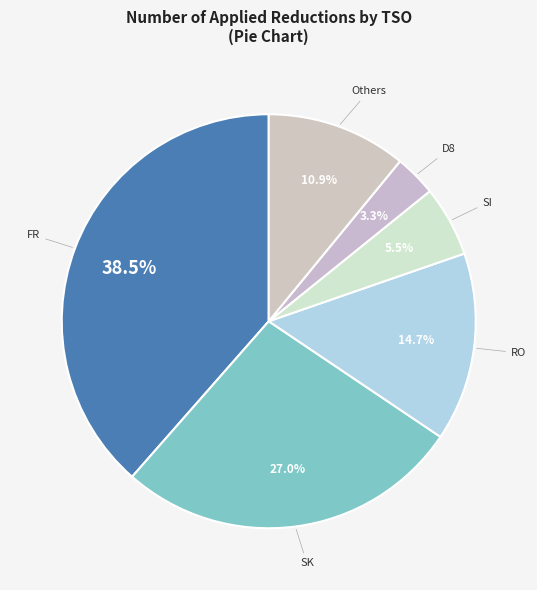

What is the smallest slice in the pie chart?

D8